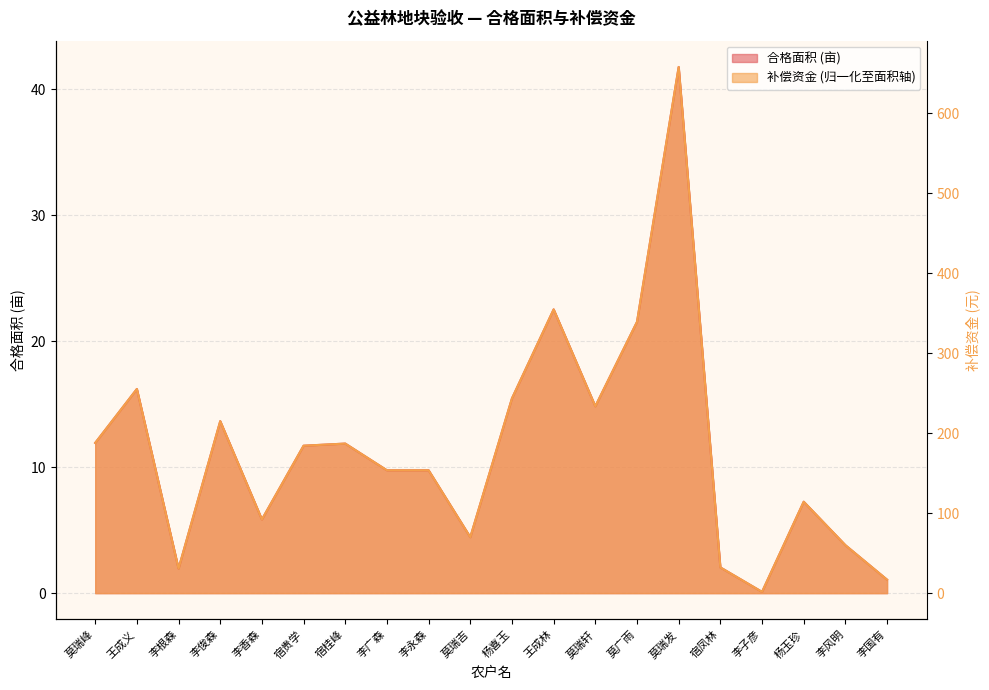

Which category has the highest value in the 合格面积 series?

莫瑞发